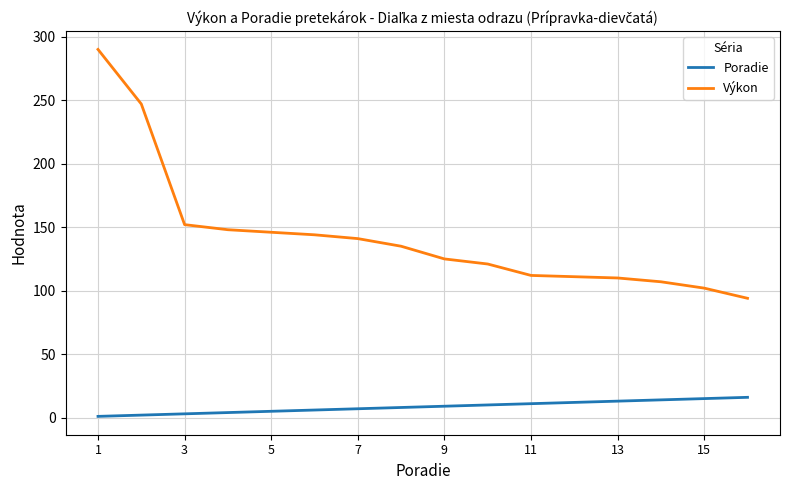

True or false: Poradie and Výkon cross at least once.

False